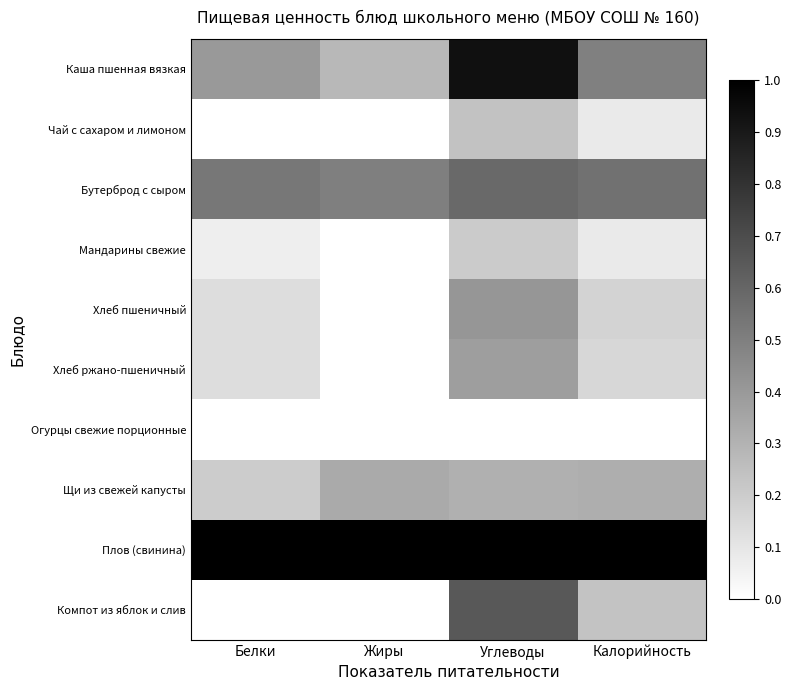

Which label corresponds to the largest value in the chart?

Белки